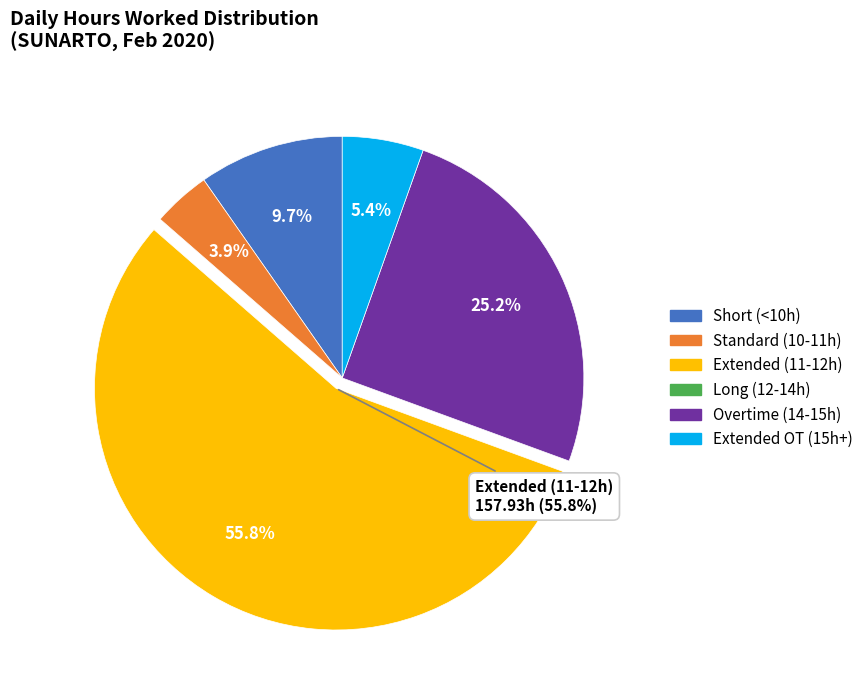

Does any single category account for the majority?

Yes